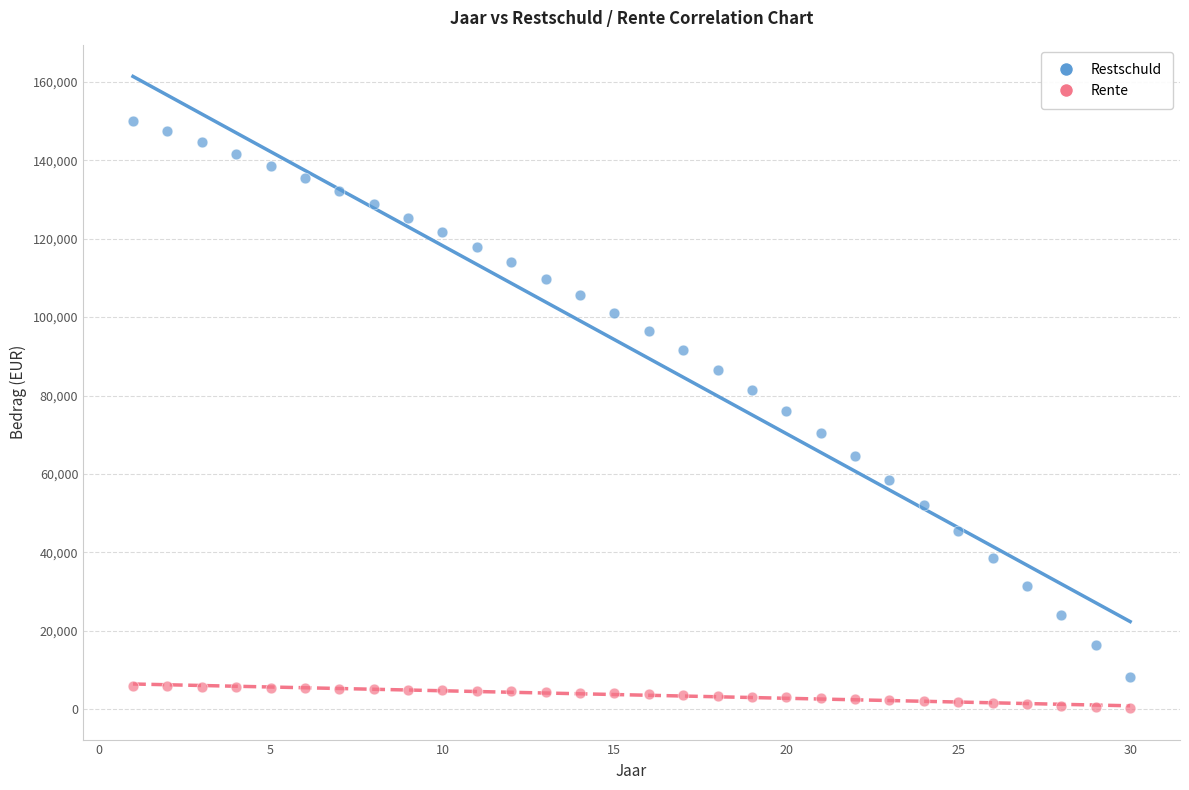

What is the X range (max minus min) for the scatter plot?

29.0